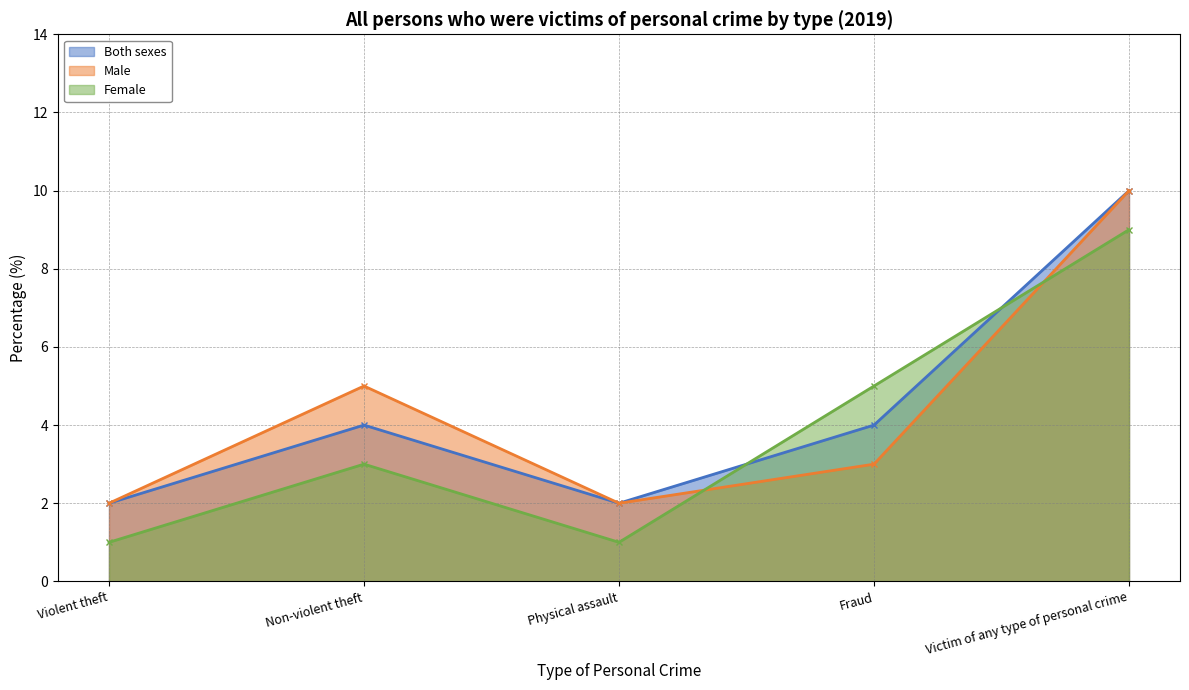

Reading left to right, what are all the values shown in this chart?

Both sexes: 2	4	2	4	10
Male: 2	5	2	3	10
Female: 1	3	1	5	9